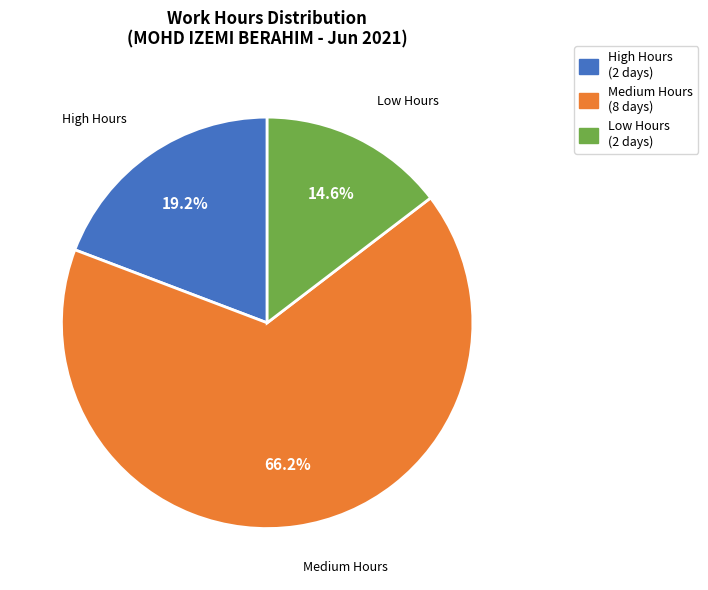

Which category has the smallest portion of the pie?

Low Hours (2 days)